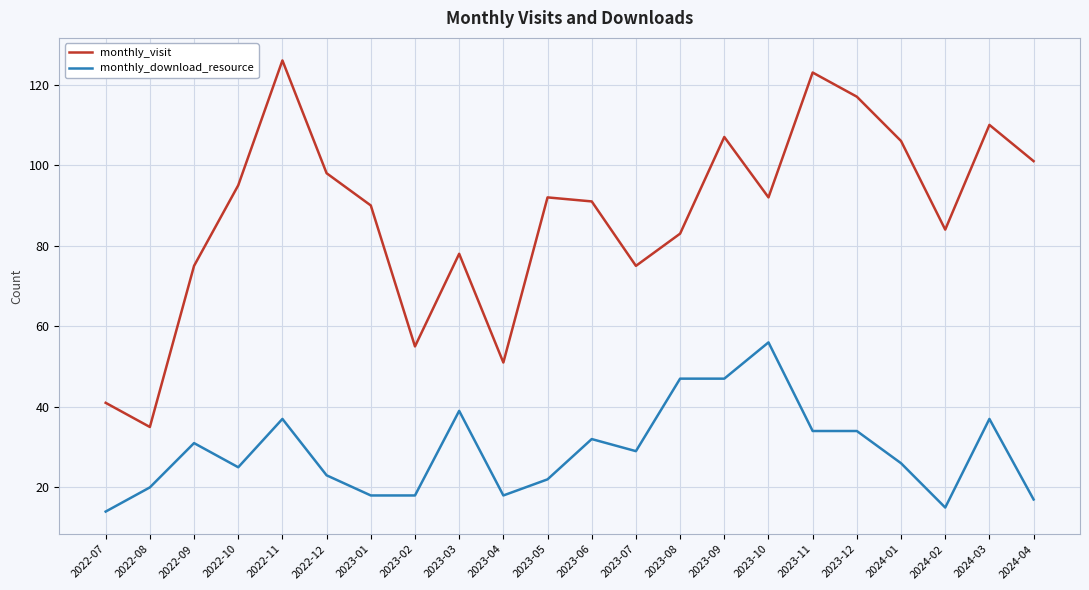

What is the average value of the monthly_download_resource series?

29